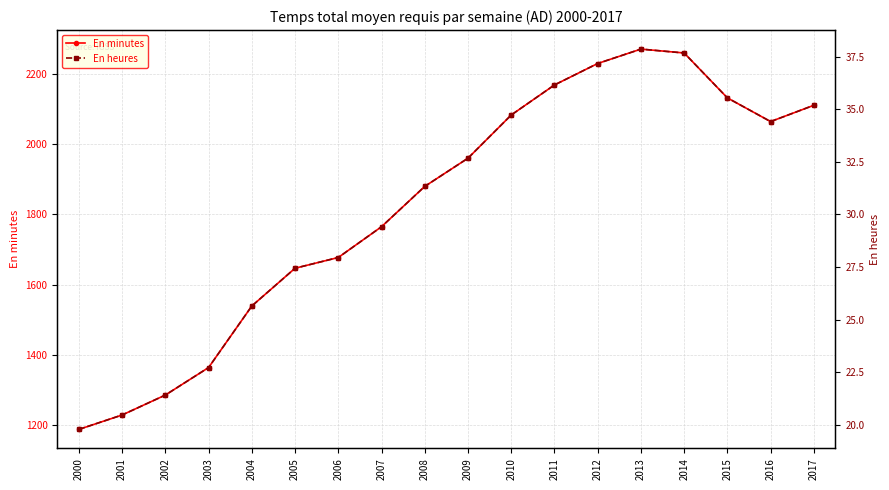

The value of En heures at 2014 is 37.7. True or false?

True